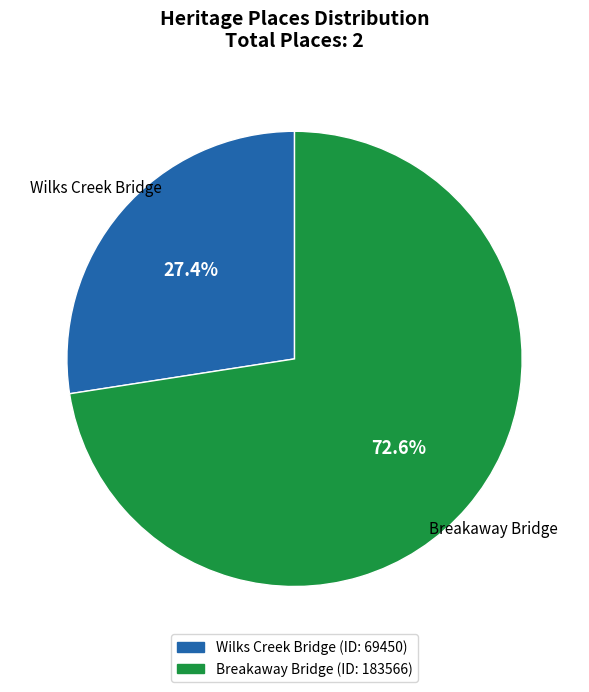

Which slice is the smallest?

Wilks Creek Bridge